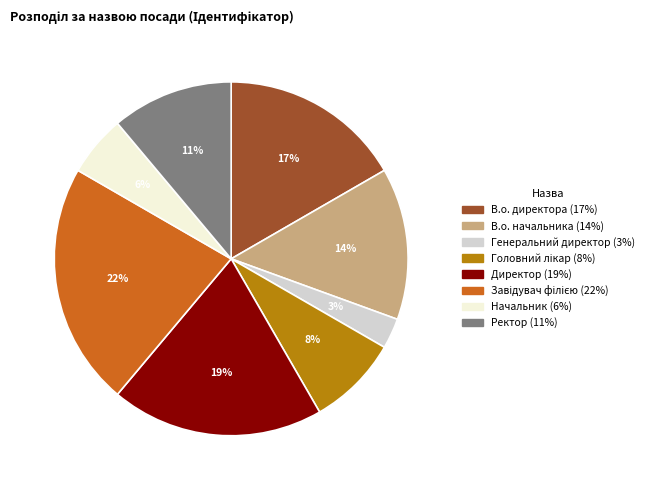

Does Директор account for over 50% of the chart?

No